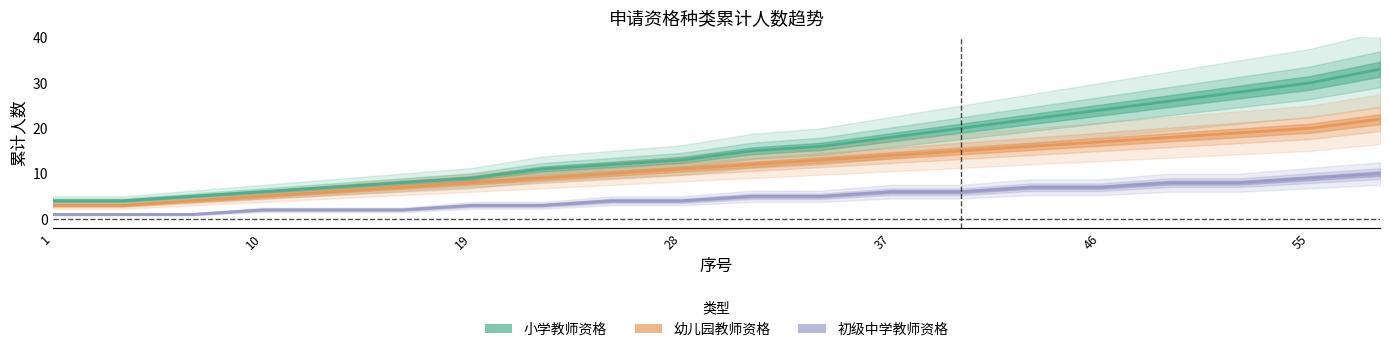

How many lines are shown in the chart?

3